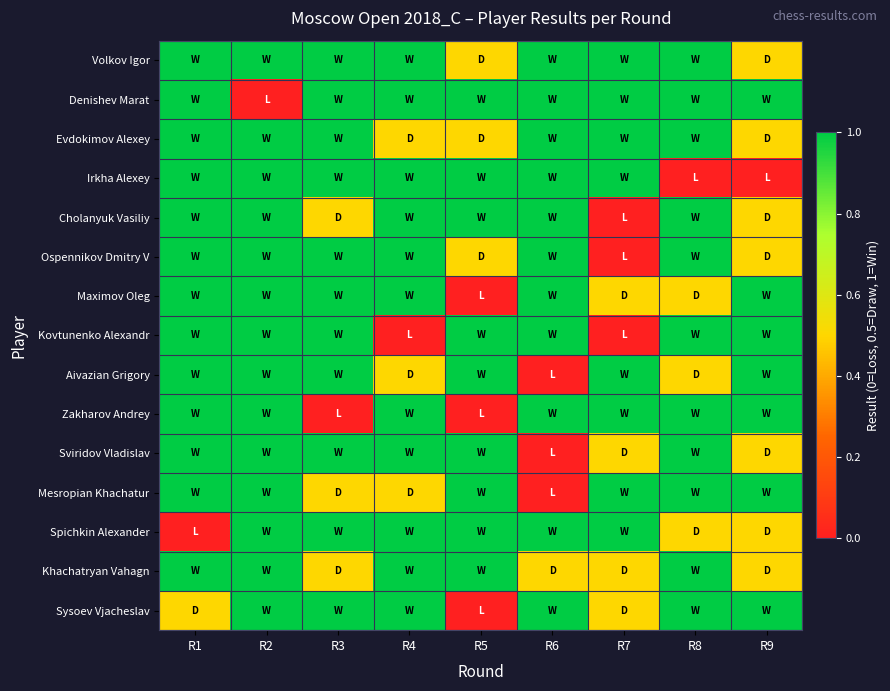

Which series changed the most between R2 and R4?

Denishev Marat